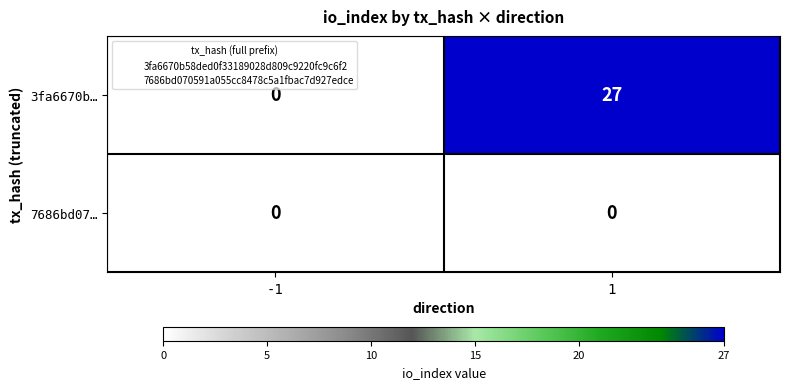

Reading left to right, list all the values displayed in this chart.

3fa6670b…: -1=0	1=27
7686bd07…: -1=0	1=0